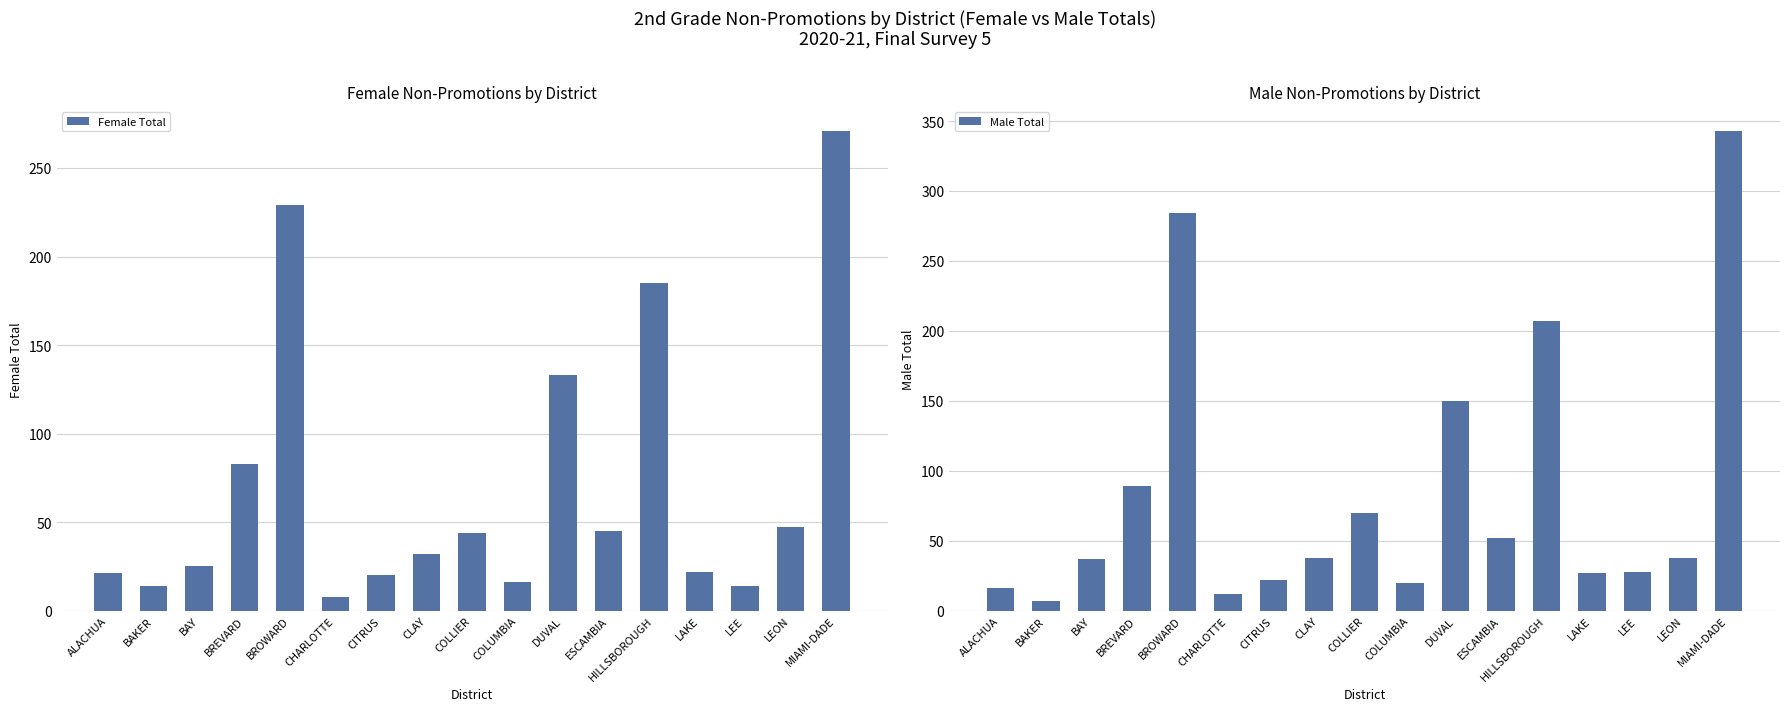

Are the bars horizontal?

No